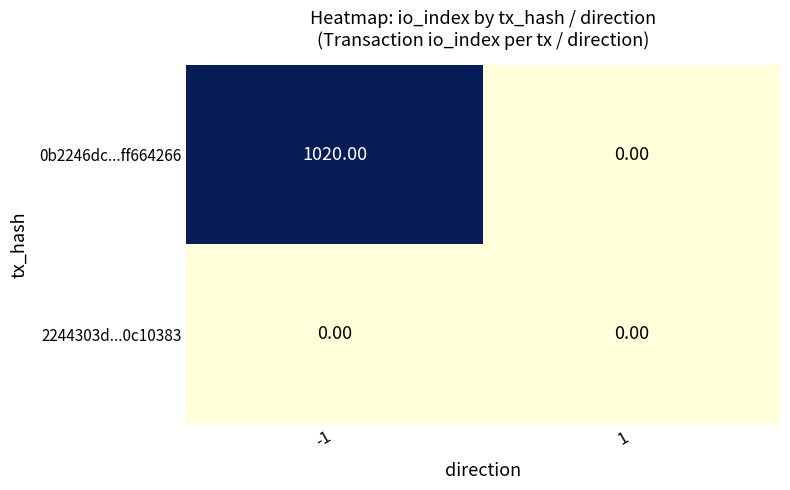

Rank the series at -1 from lowest to highest value.

2244303d...0c10383, 0b2246dc...ff664266